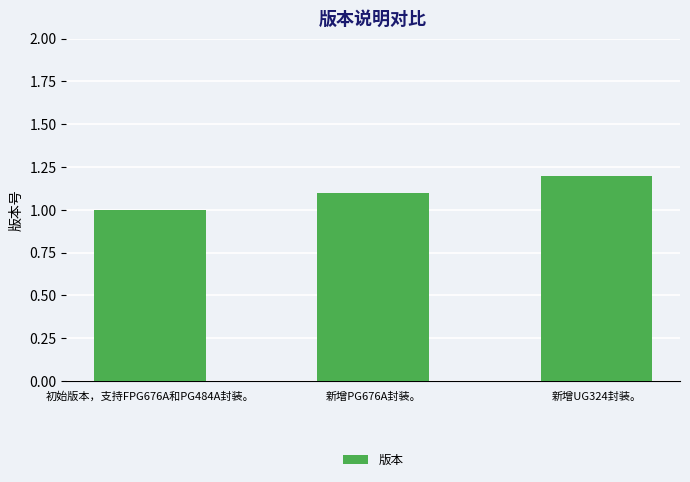

What is the change in value from 初始版本，支持FPG676A和PG484A封装。 to 新增UG324封装。?

+0.2